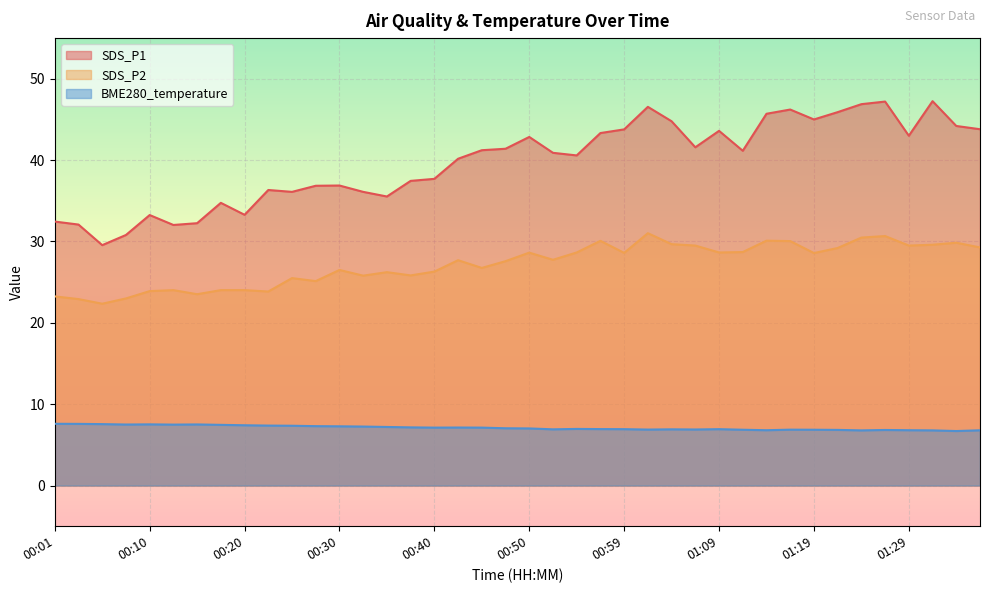

In SDS_P2, how many points are lower than both neighbors (excluding endpoints)?

12